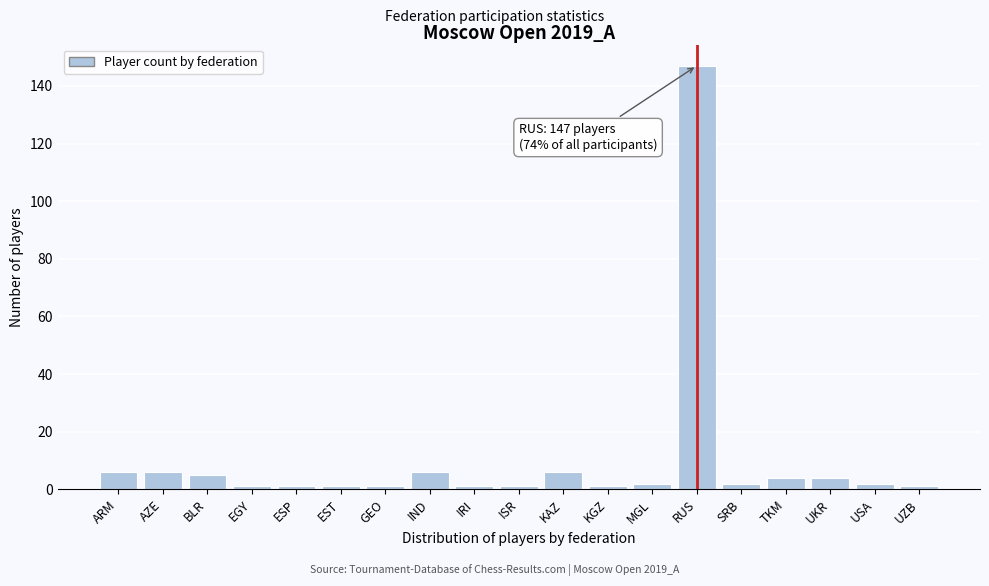

Reading left to right, list all the values displayed in this chart.

6	6	5	1	1	1	1	6	1	1	6	1	2	147	2	4	4	2	1